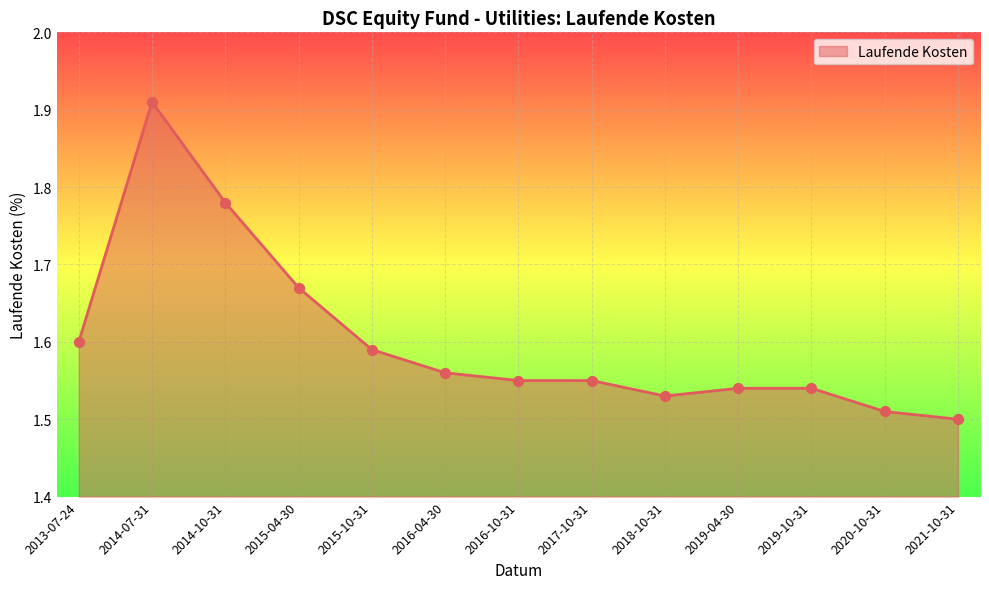

Which has a higher value, 2017-10-31 or 2019-10-31?

2017-10-31